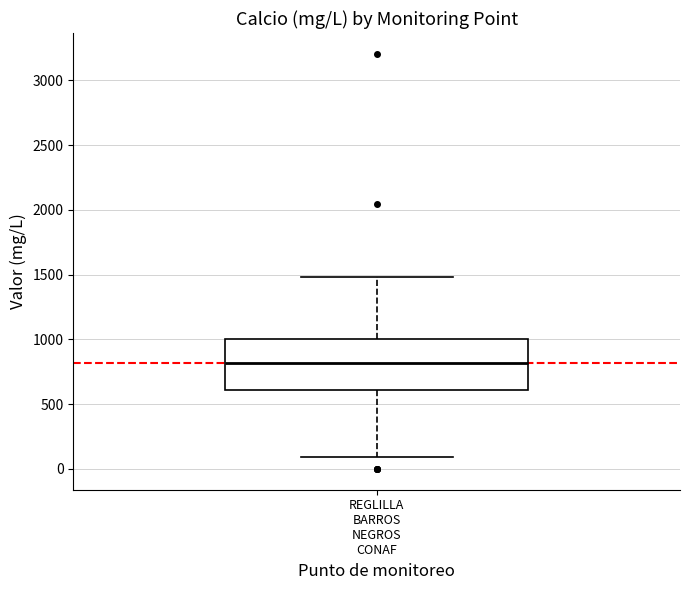

Read this box plot against the y-axis: the position of the median line, the range covered by the box, and the ends of both whiskers. The values are not printed on the chart, so give them approximately, as read against the axis.

median 800, box 600 to 1000, whiskers 100 to 1500